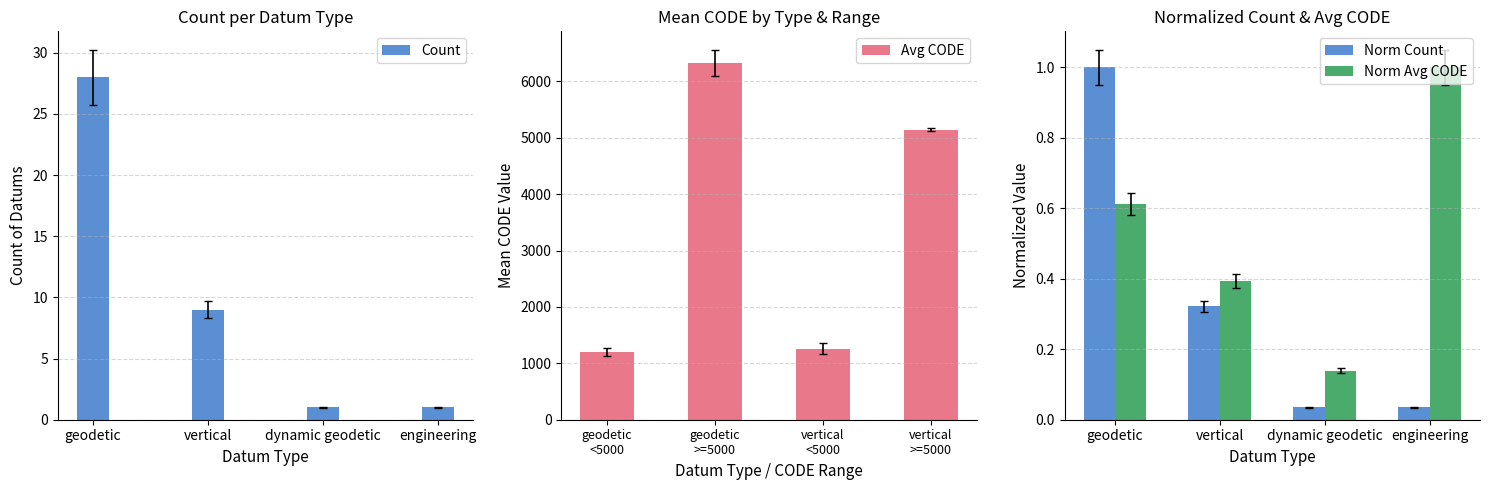

What is the maximum value for Norm Avg CODE?

1.0